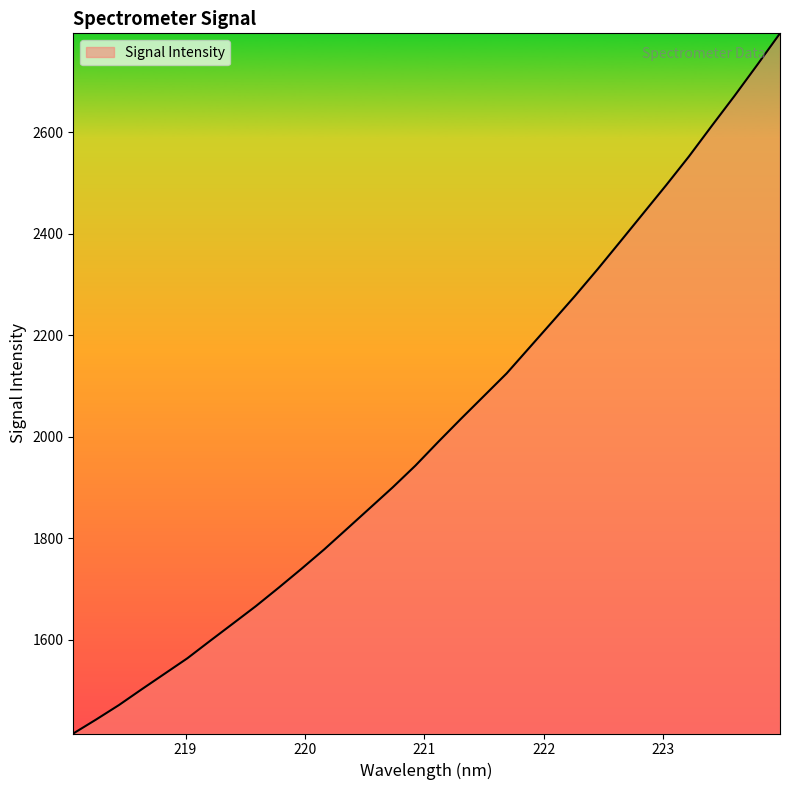

What is the maximum value shown in the chart?

2794.5